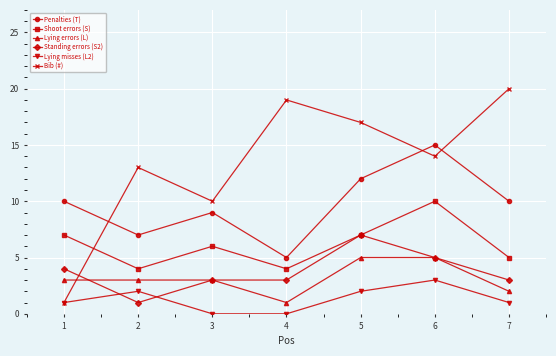

Which category has the lowest value in the Penalties (T) series?

4